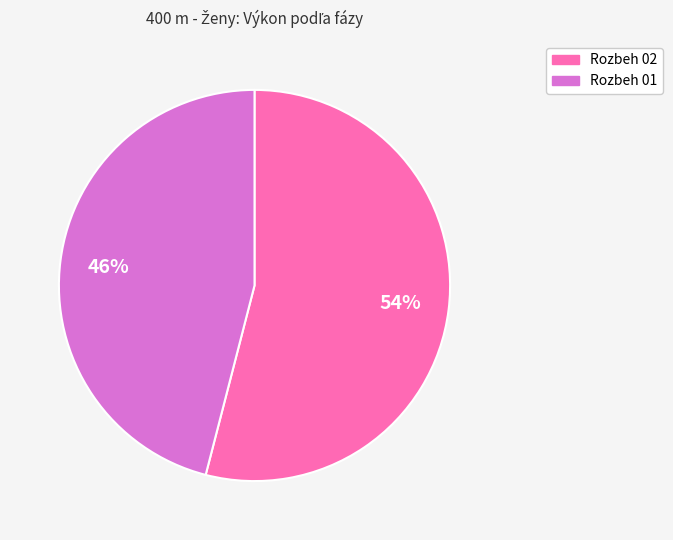

Does Rozbeh 01 represent more than half of the total?

No